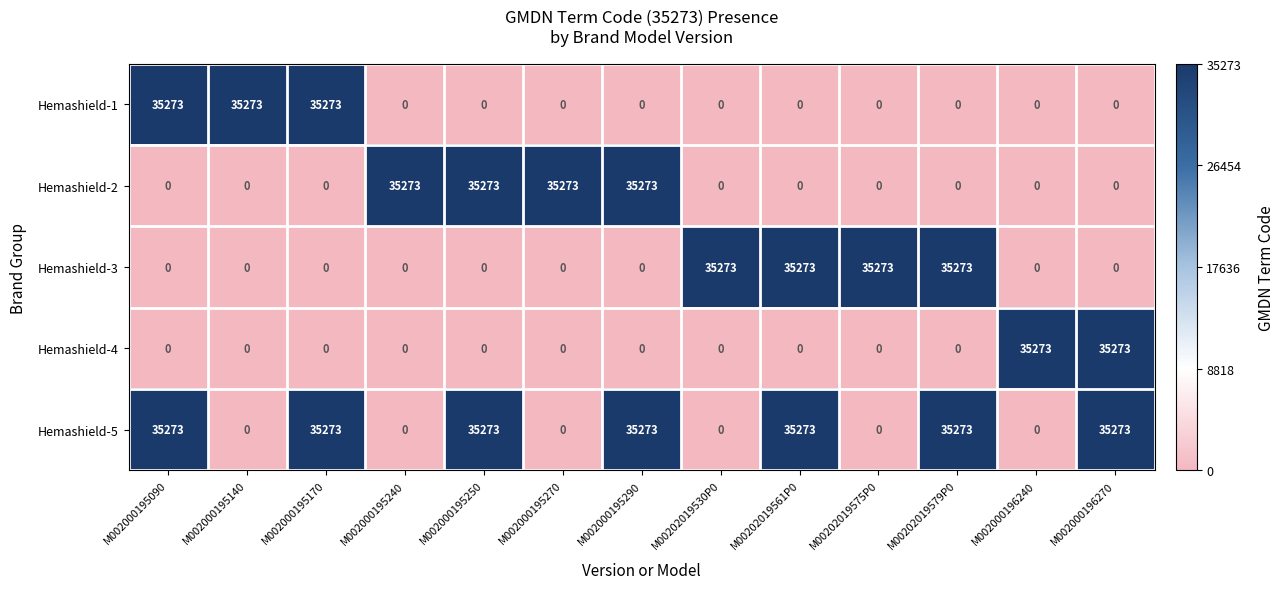

At how many categories does at least one series exceed 0?

13